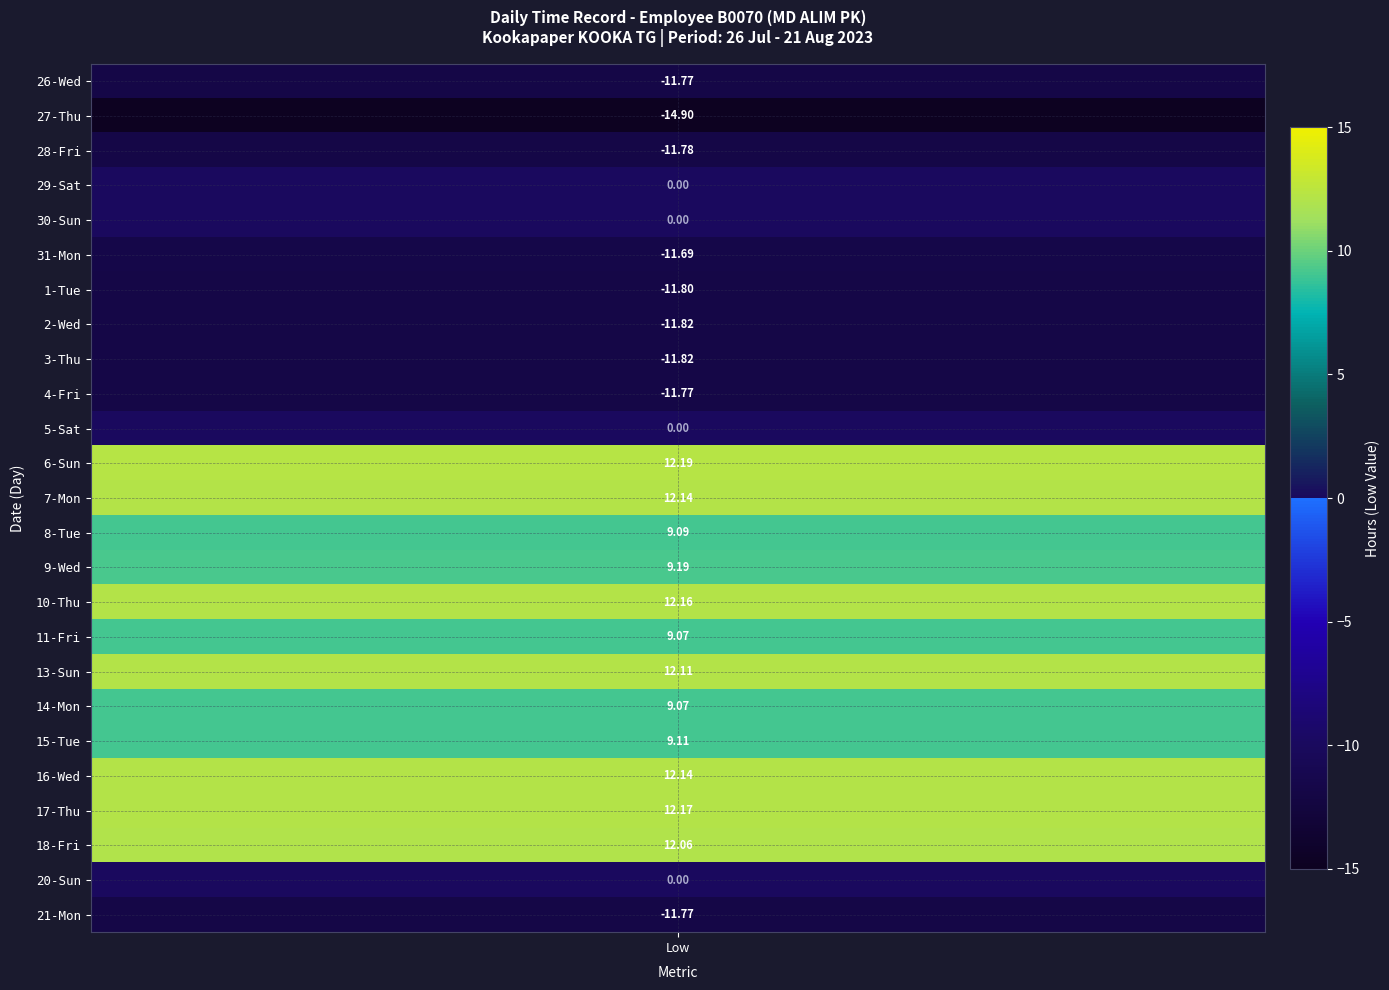

Which series has the largest total across all categories?

6